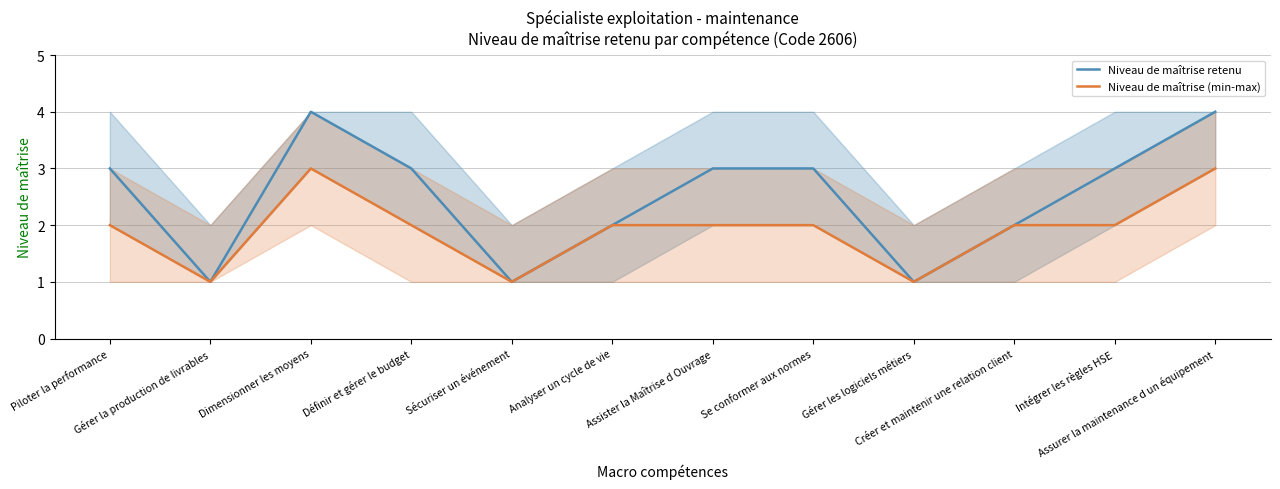

True or false: Niveau de maîtrise (min-max) has a value of 2 at Piloter la performance.

True